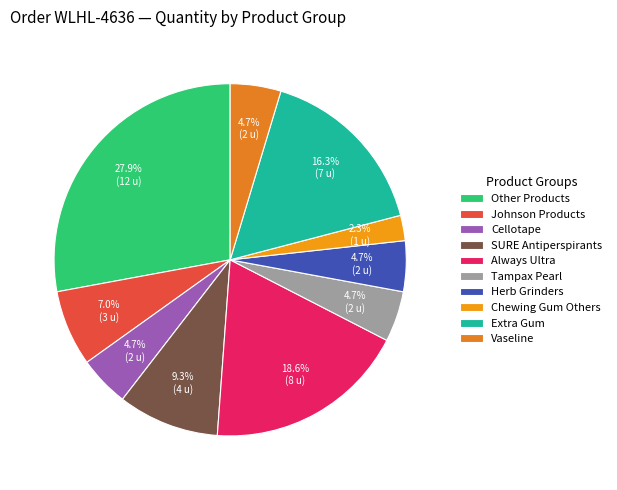

Which category has the smallest portion of the pie?

Chewing Gum Others